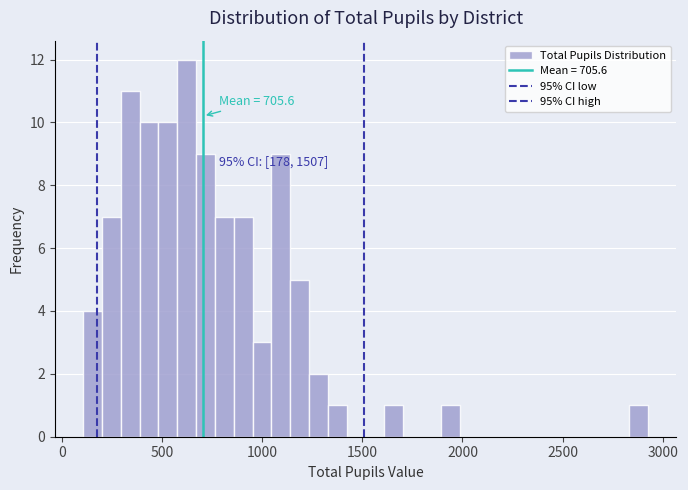

Read against the x-axis, roughly where is the centre of the tallest bar?

600